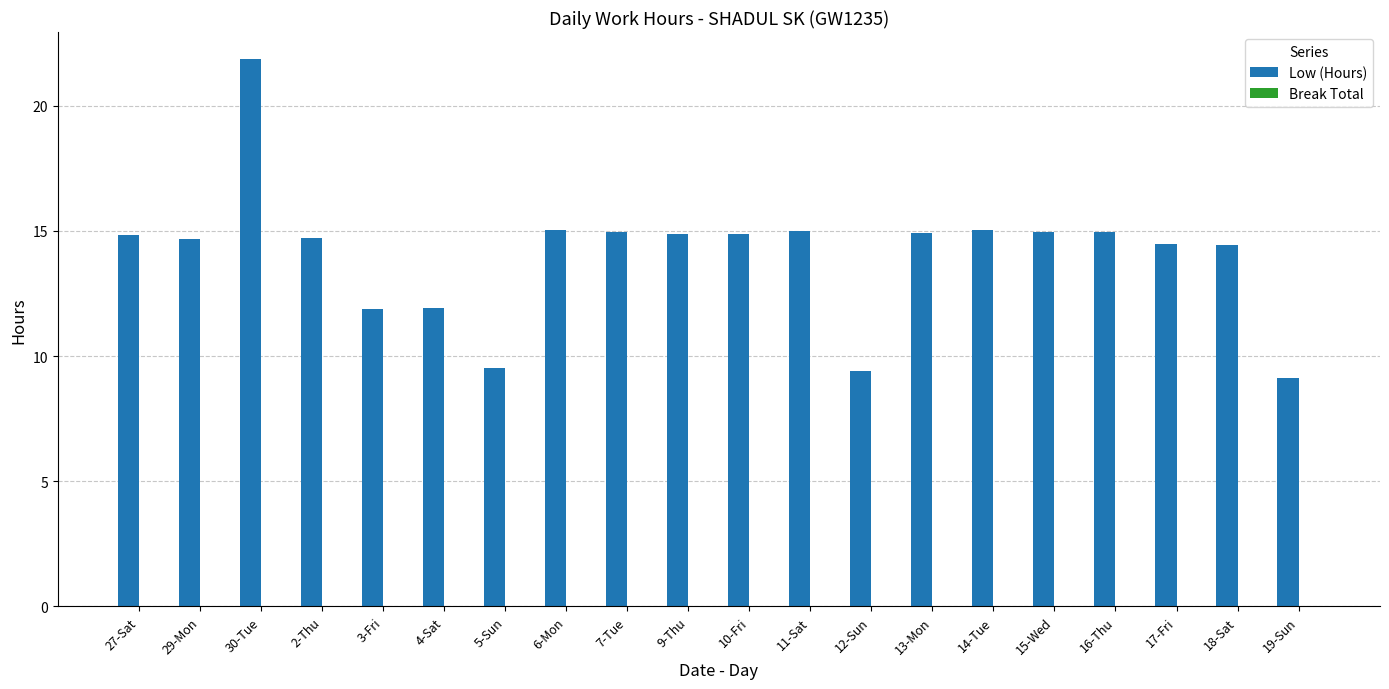

At which label does the data first exceed 14?

27-Sat